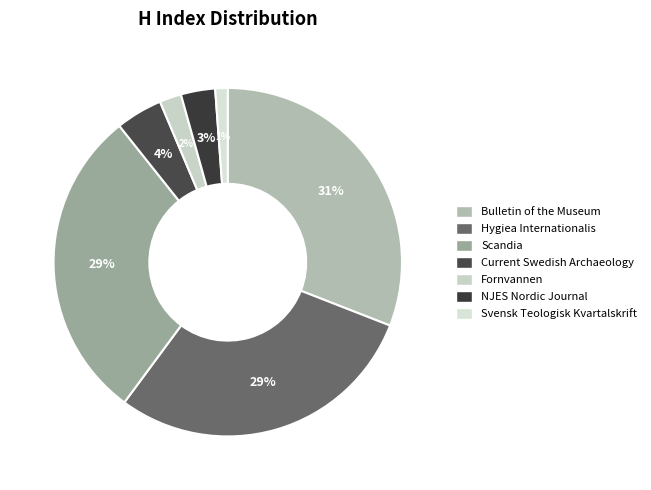

To the nearest percent, what is the average slice percentage?

14%